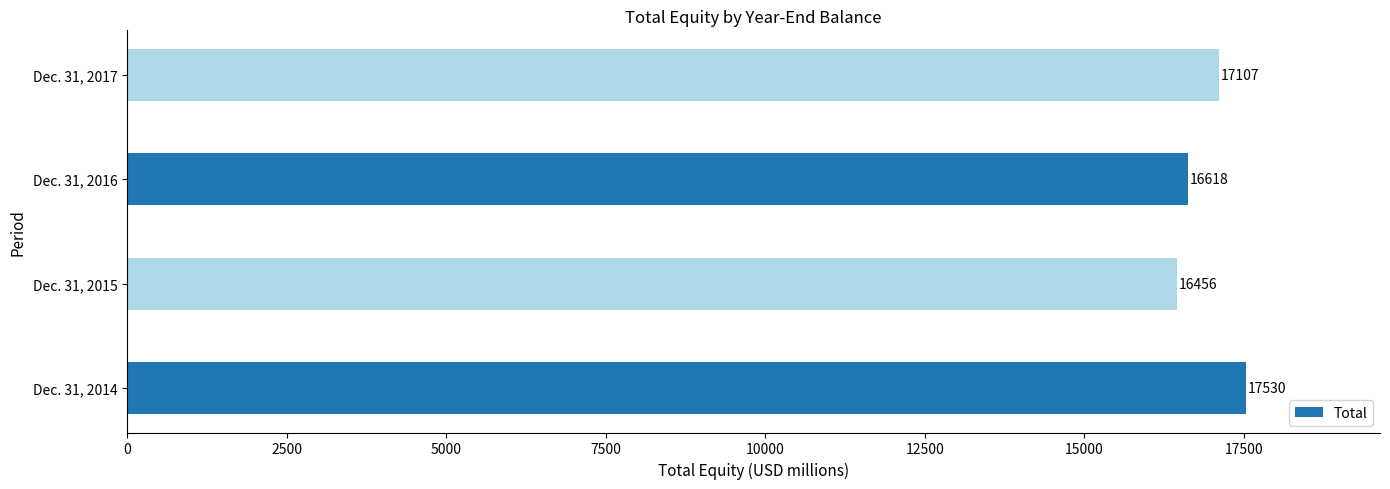

Approximately how many times larger is the value at Dec. 31, 2016 compared to Dec. 31, 2014?

0.9